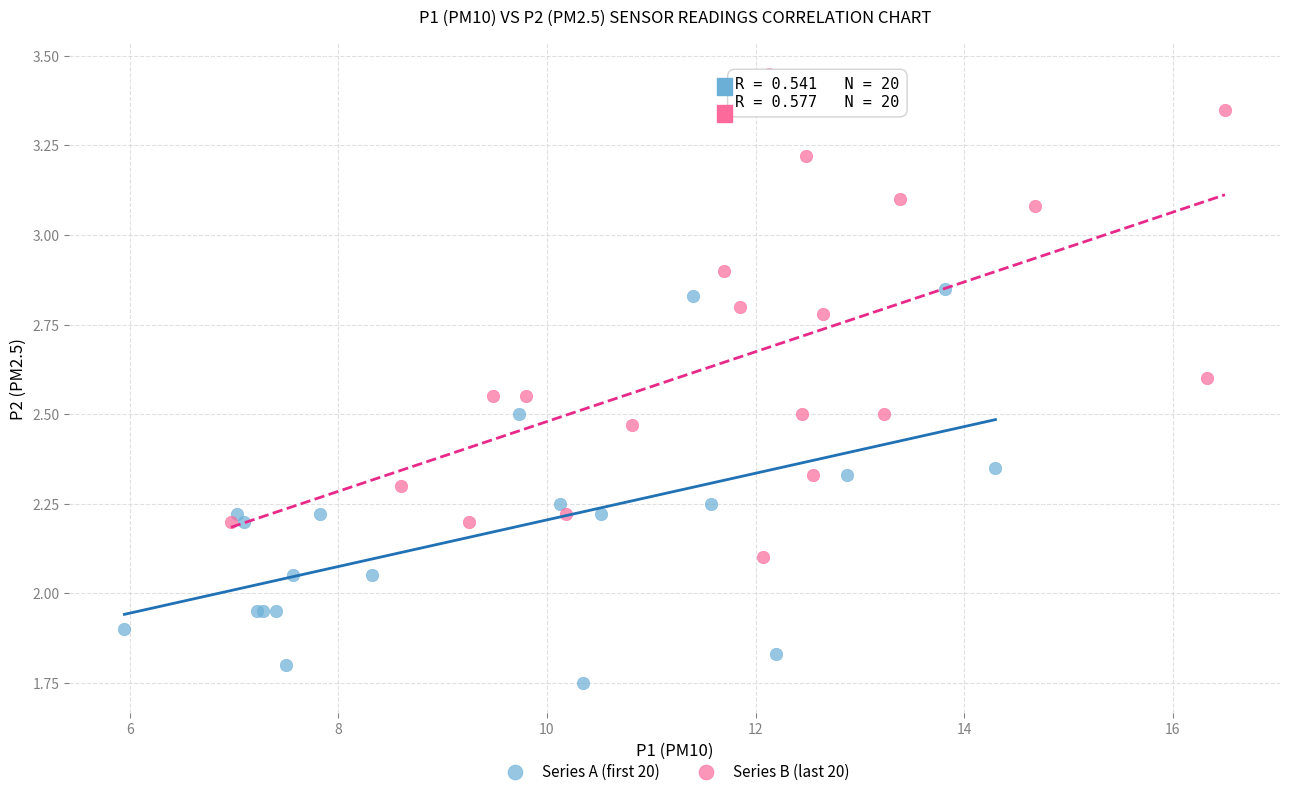

Which series contains the lowest Y value?

Series A (first 20)